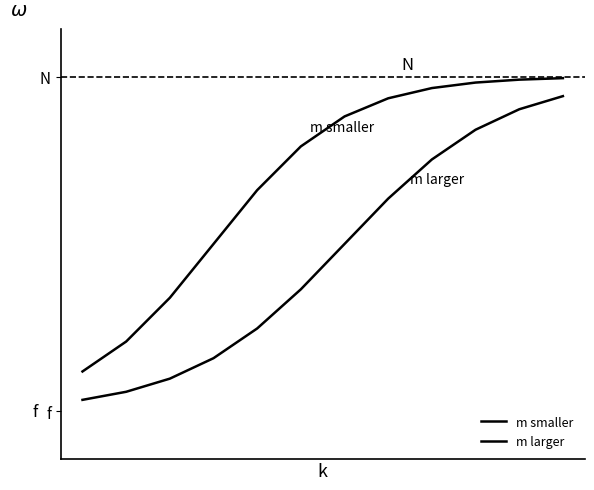

True or false: m smaller and m larger intersect in this chart.

False